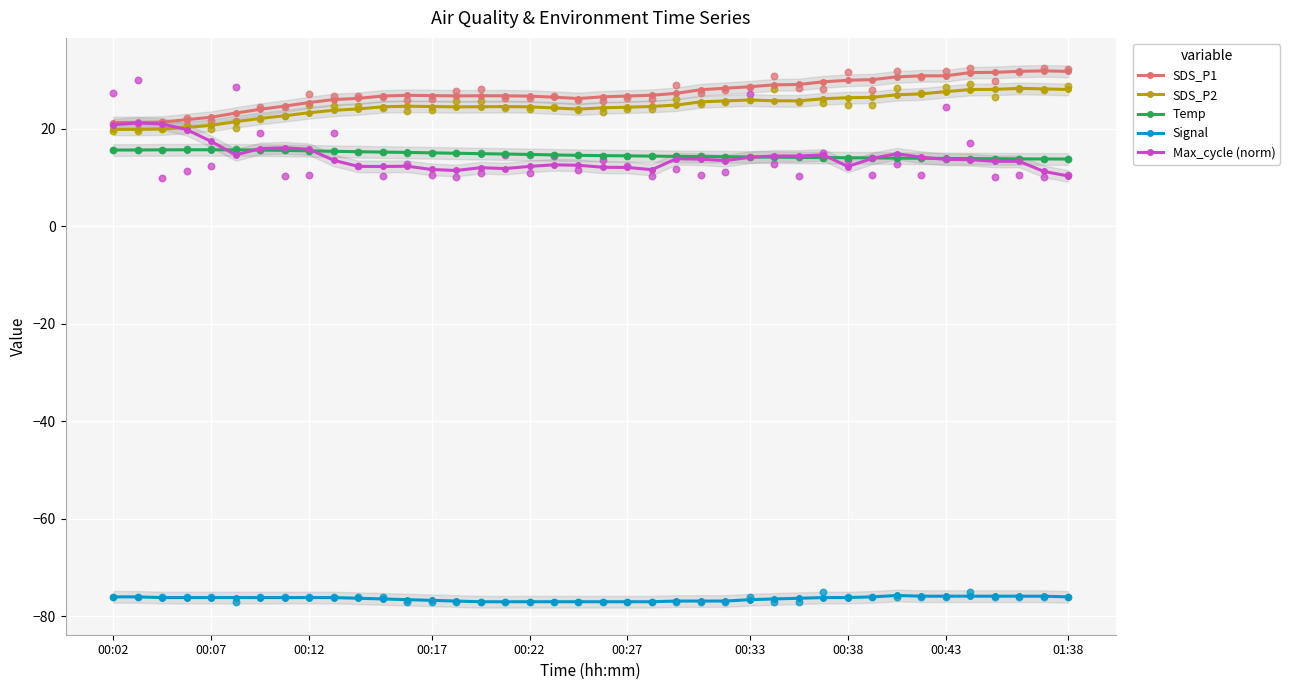

At how many categories does at least one series exceed -66?

40